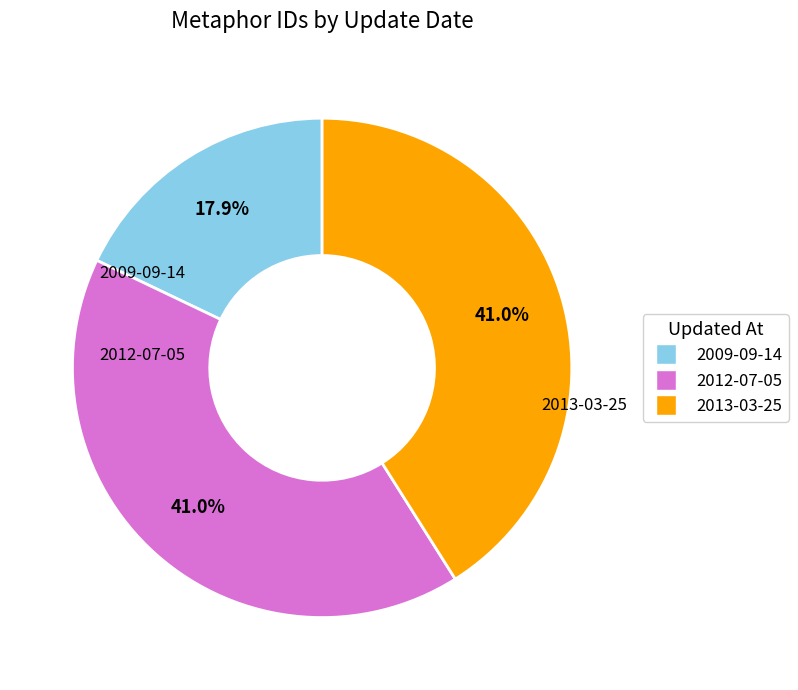

True or false: 2009-09-14 accounts for 4% of the total.

False